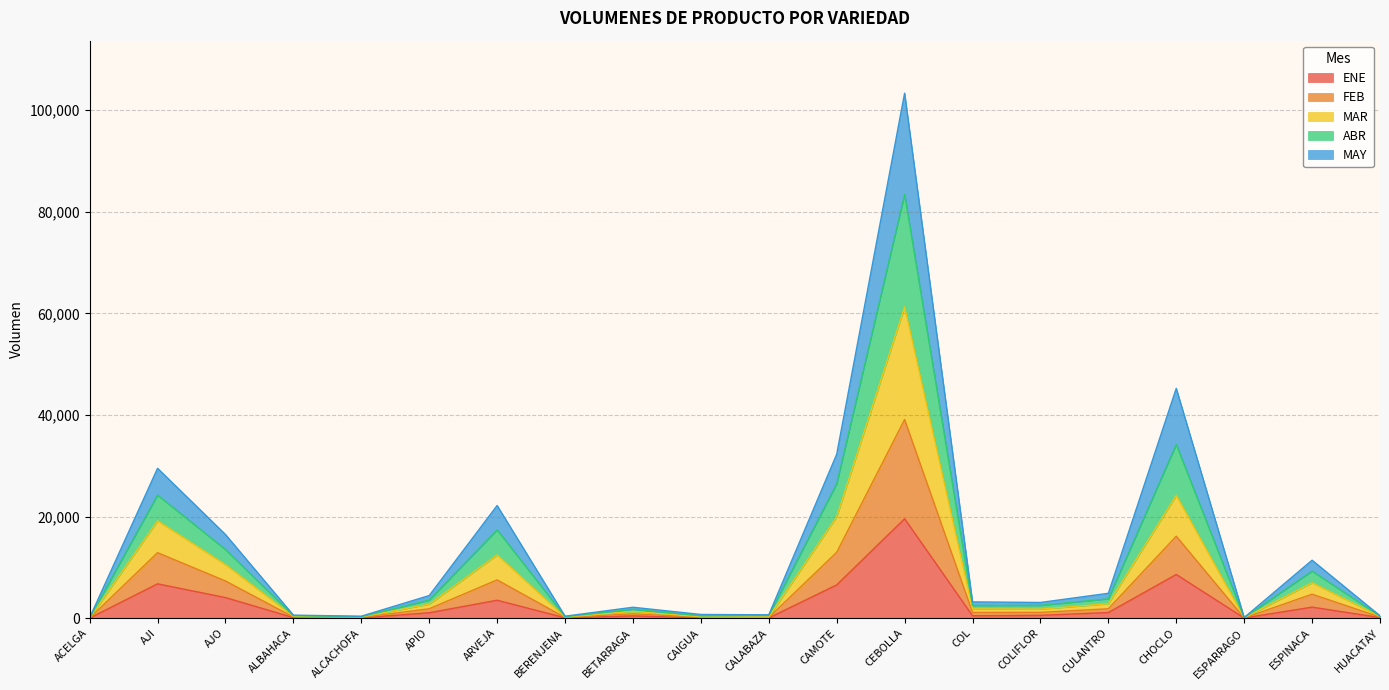

Where is the first local minimum for MAR?

ALCACHOFA